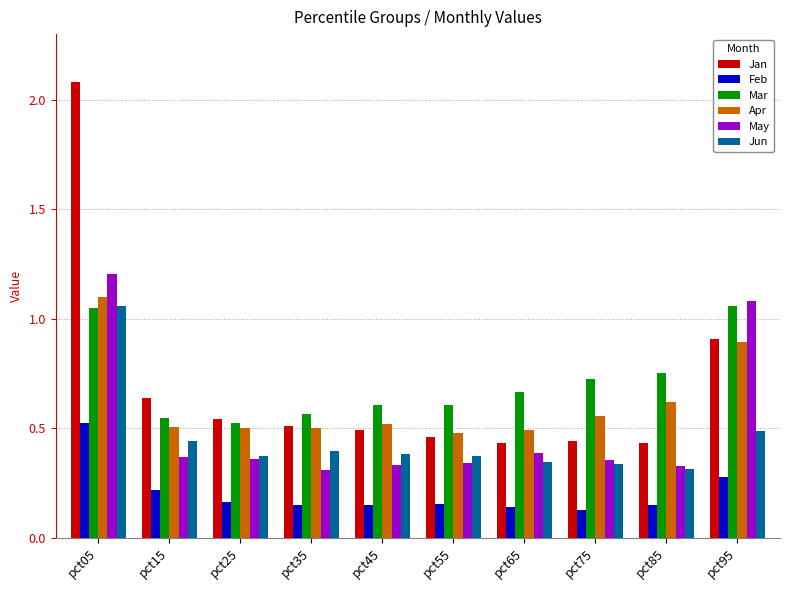

The Jan series shows 0.6 at pct75. True or false?

False